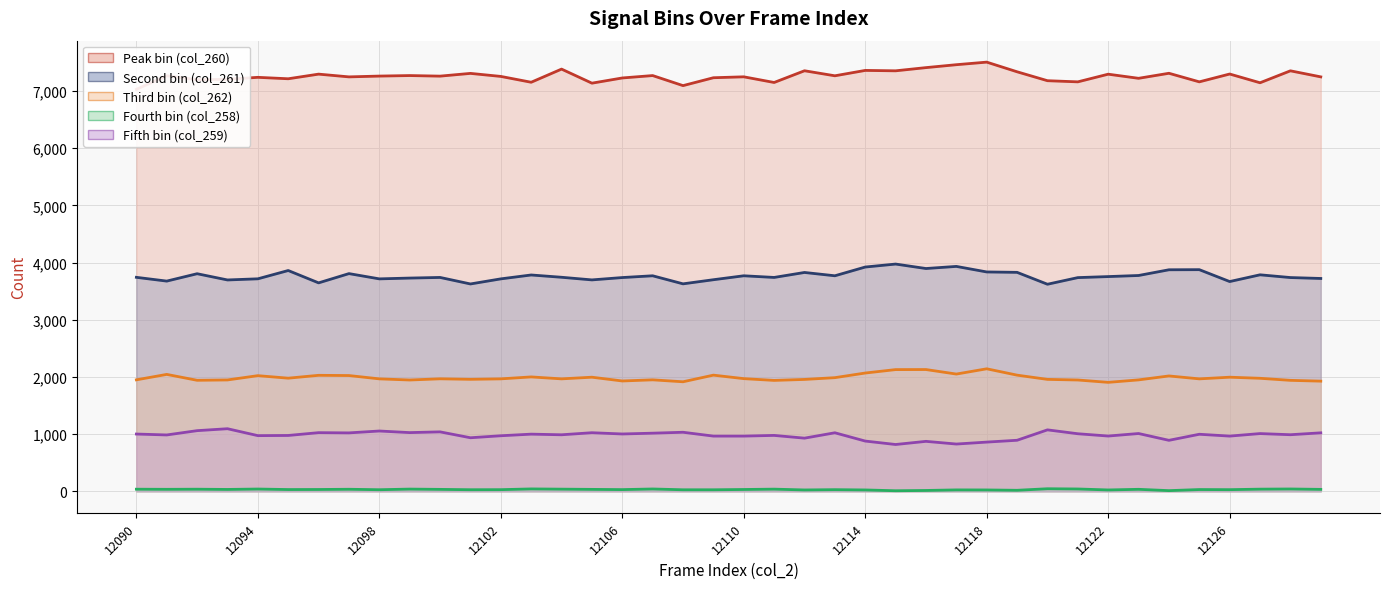

What is the difference between the Third bin (col_262) (line) values at 27 and 12126?

104